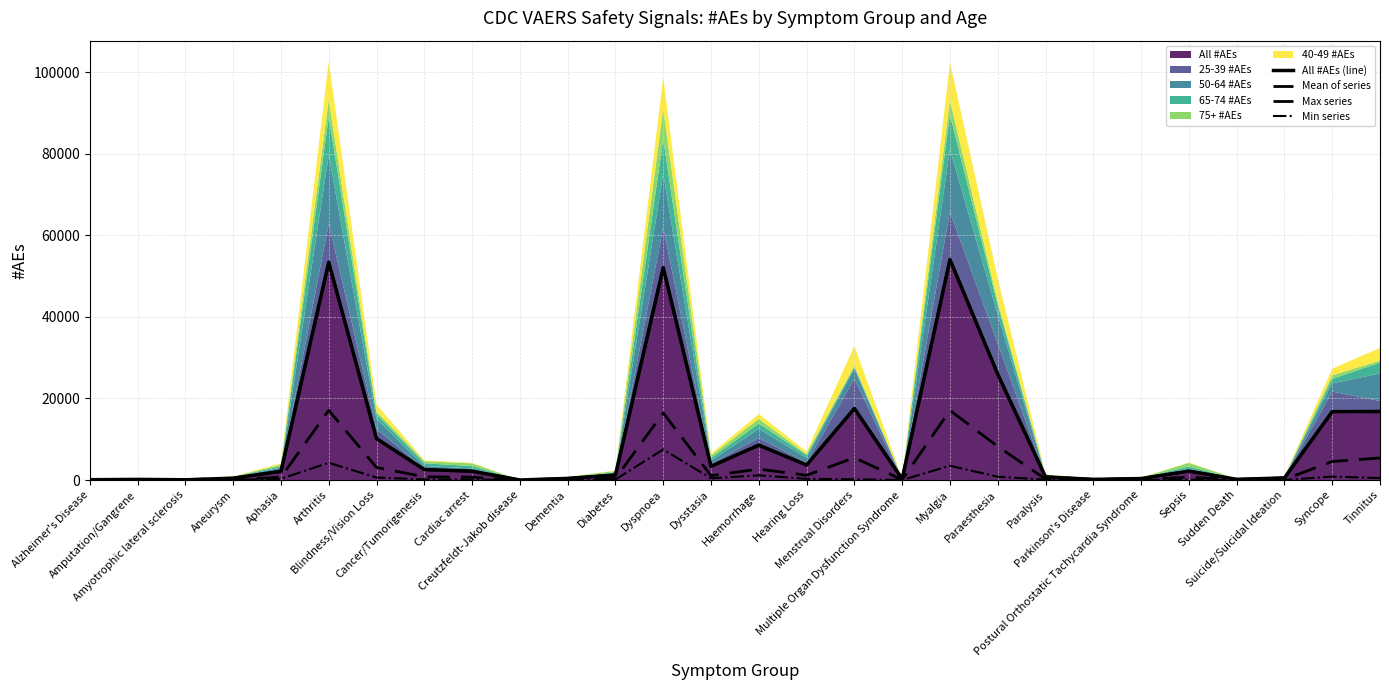

Between Alzheimer's Disease and Diabetes, which series saw the biggest shift?

All #AEs (line)